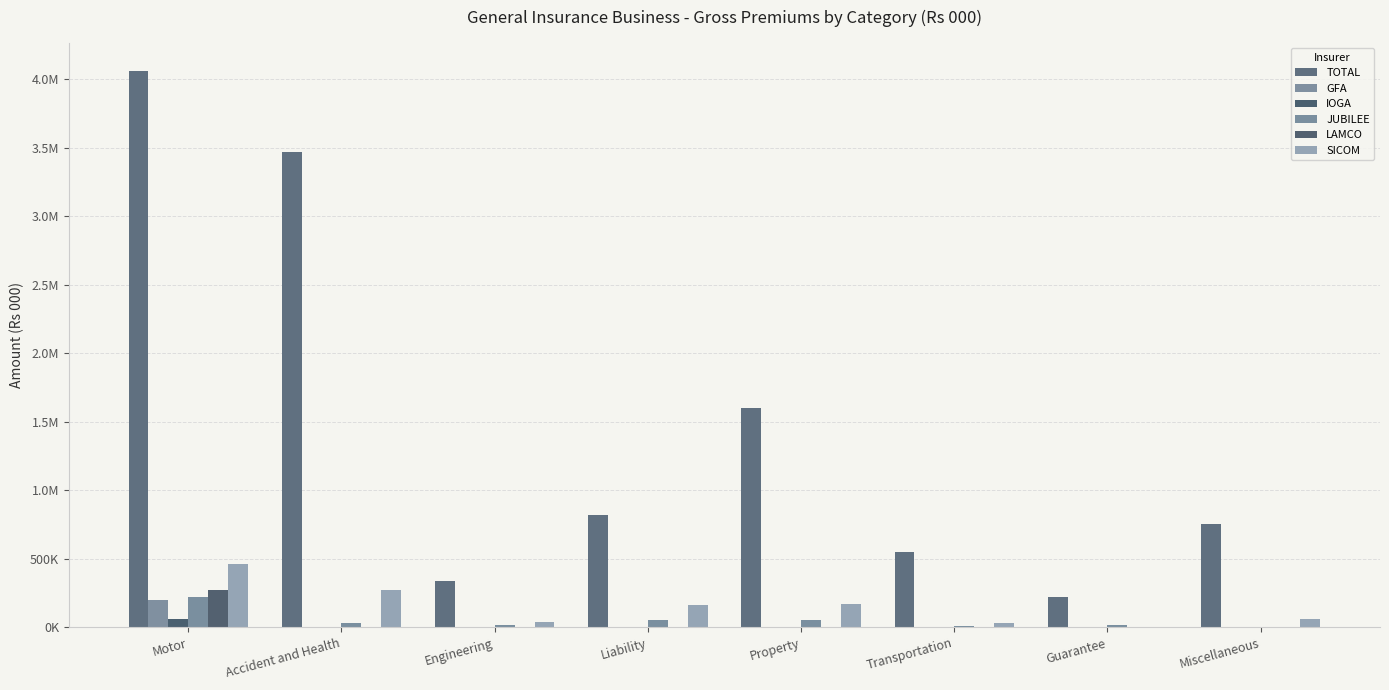

What value does the JUBILEE series have at Transportation?

8876.6